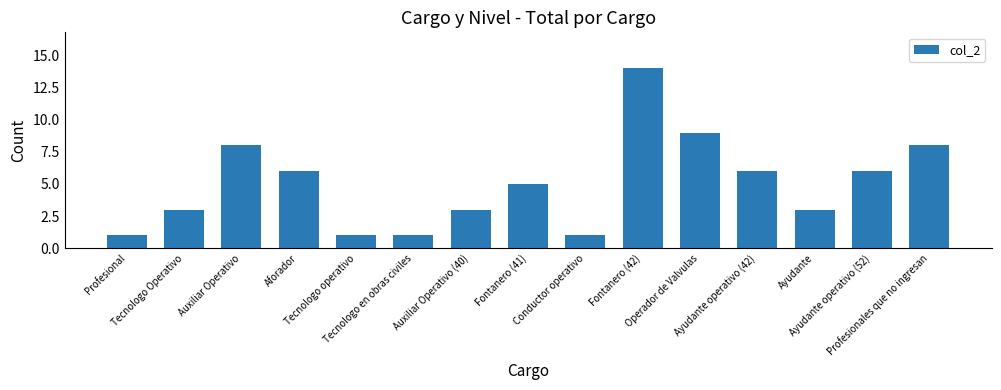

How many bars are there in total?

15